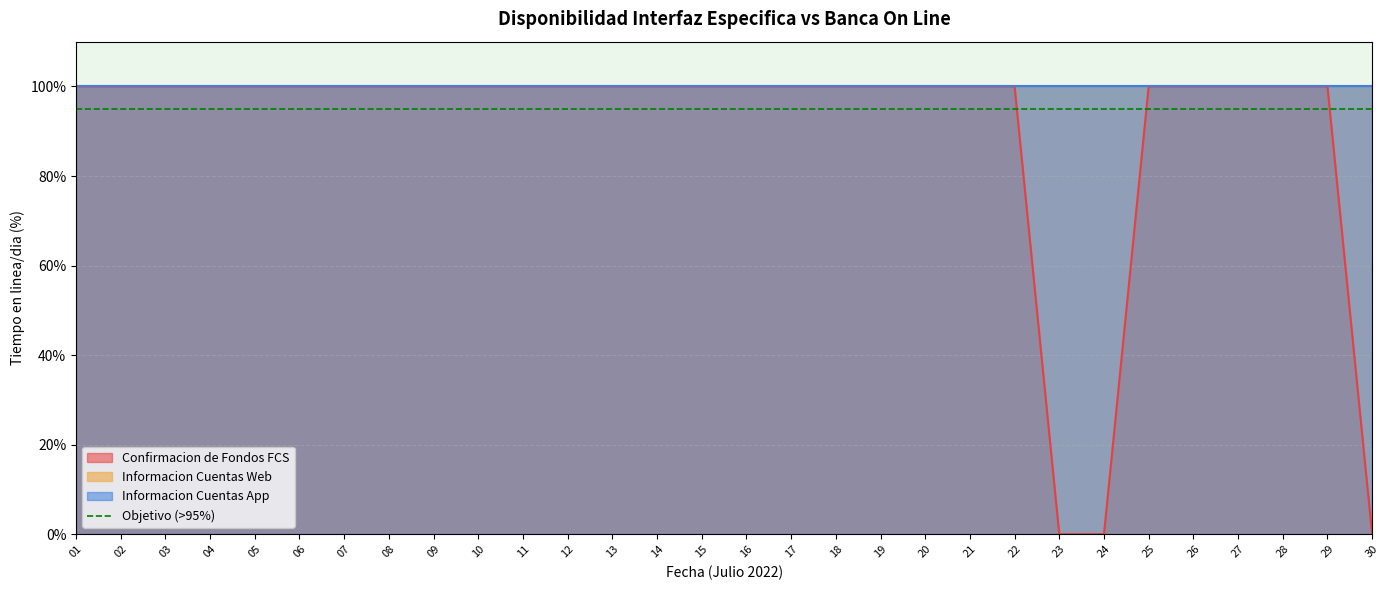

At how many categories does at least one series exceed 67?

30